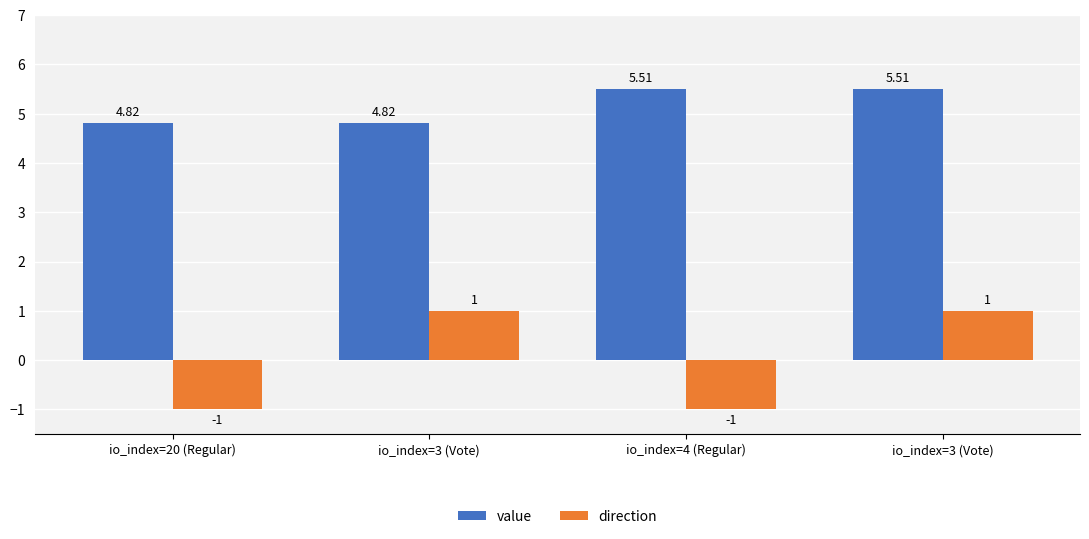

List the labels in order of value value, smallest first.

io_index=20 (Regular), io_index=3 (Vote), io_index=4 (Regular), io_index=3 (Vote)